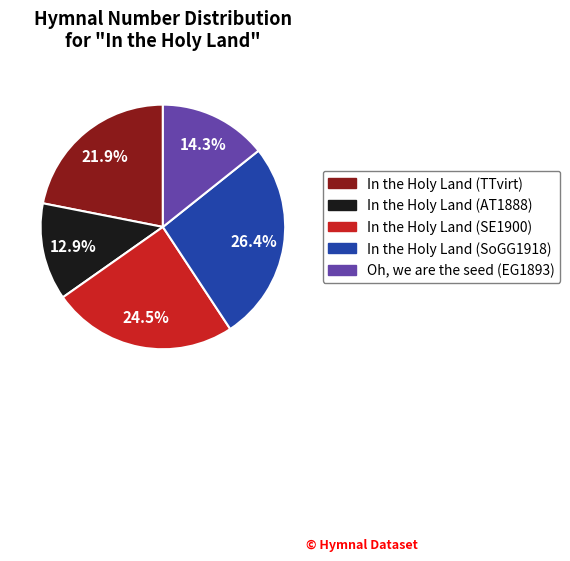

Count the number of slices in the pie.

5